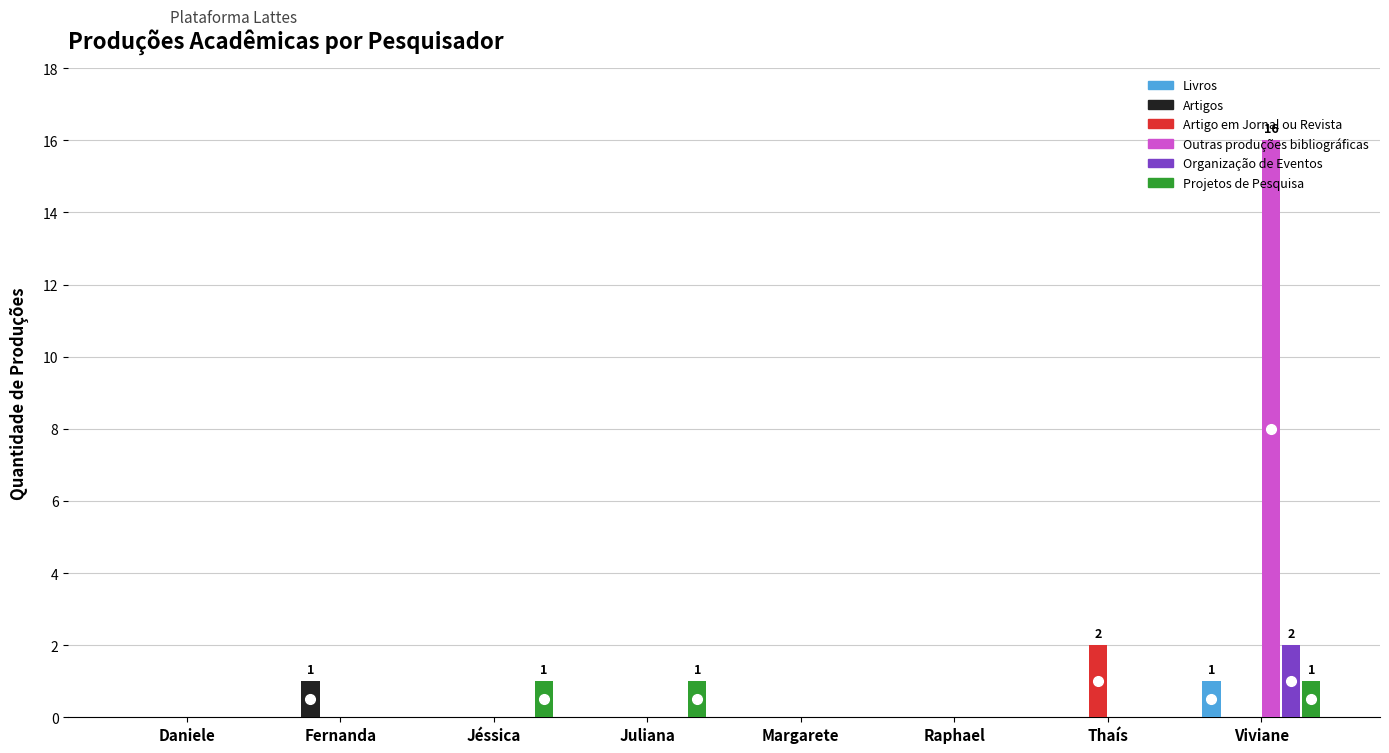

What is the greatest value displayed?

16